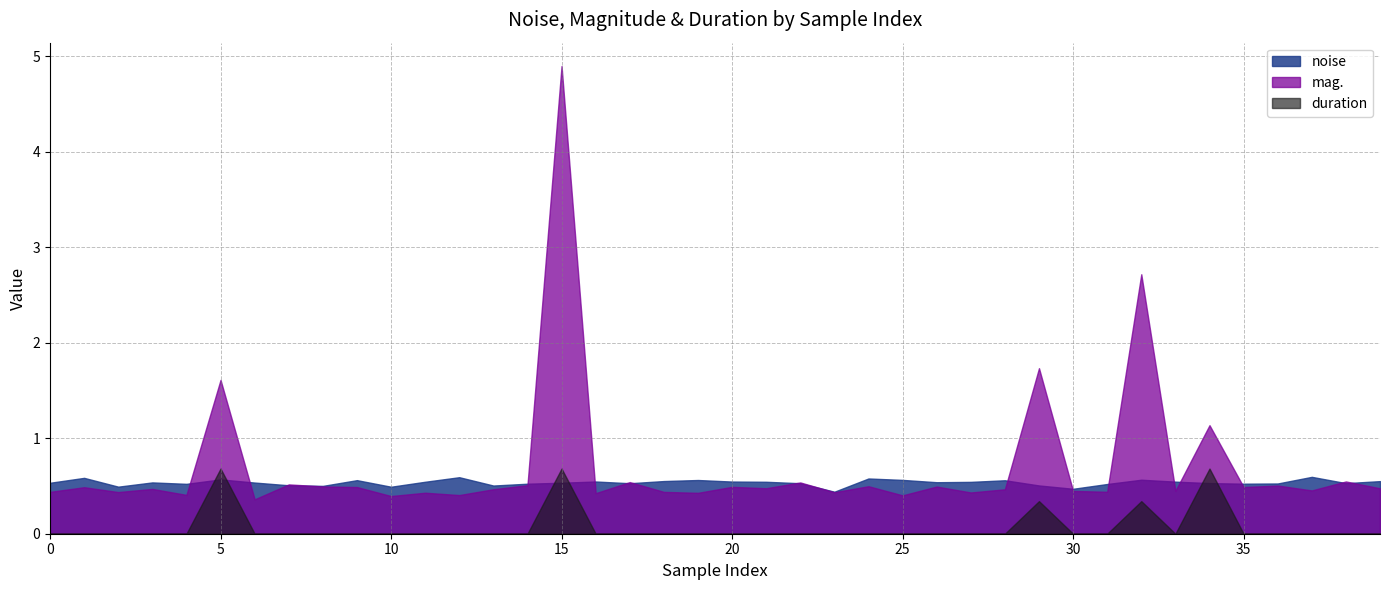

What is the average value of the mag. series?

0.7